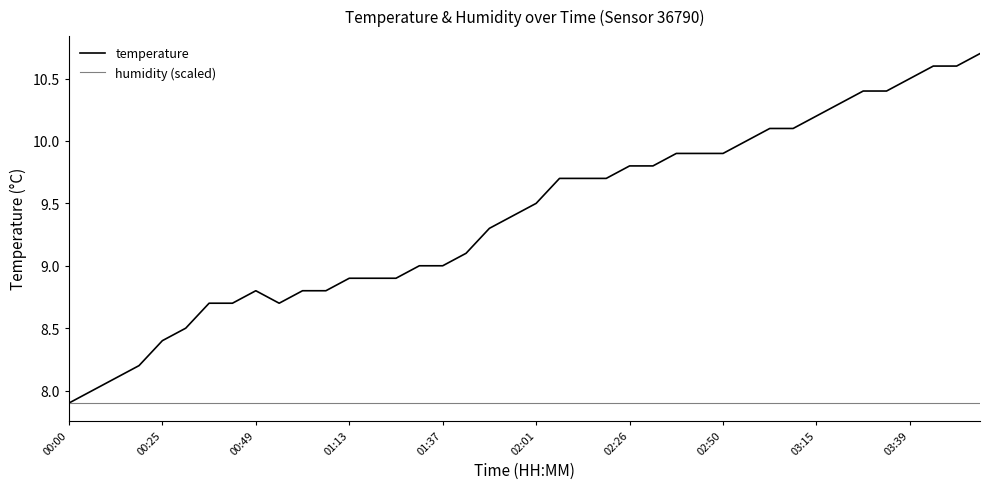

Reading left to right, what are all the values shown in this chart?

temperature: 7.9	8.0	8.1	8.2	8.4	8.5	8.7	8.7	8.8	8.7	8.8	8.8	8.9	8.9	8.9	9.0	9.0	9.1	9.3	9.4	9.5	9.7	9.7	9.7	9.8	9.8	9.9	9.9	9.9	10.0	10.1	10.1	10.2	10.3	10.4	10.4	10.5	10.6	10.6	10.7
humidity (scaled): 7.9	7.9	7.9	7.9	7.9	7.9	7.9	7.9	7.9	7.9	7.9	7.9	7.9	7.9	7.9	7.9	7.9	7.9	7.9	7.9	7.9	7.9	7.9	7.9	7.9	7.9	7.9	7.9	7.9	7.9	7.9	7.9	7.9	7.9	7.9	7.9	7.9	7.9	7.9	7.9